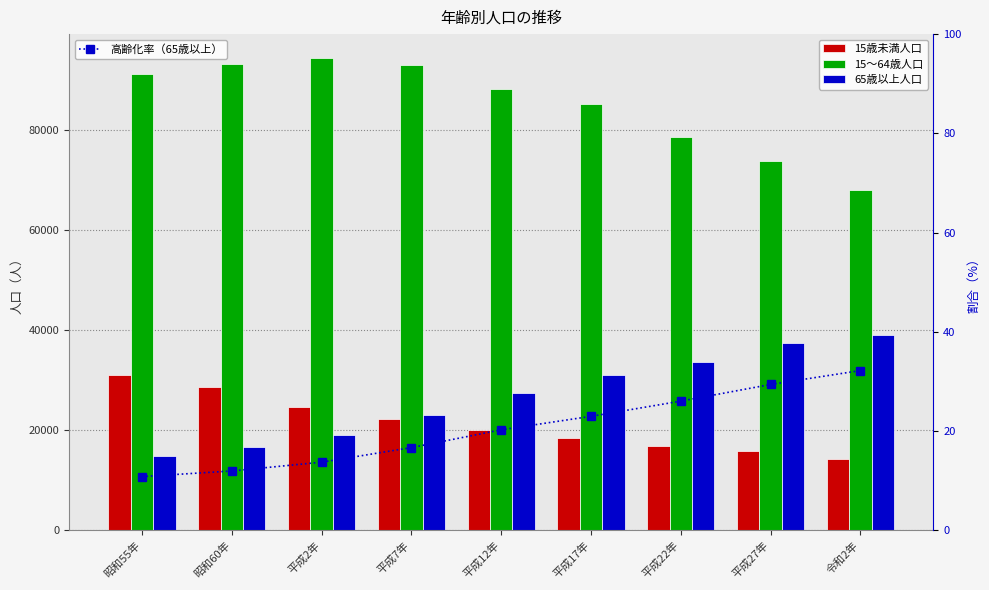

What position from the left is 昭和55年?

1